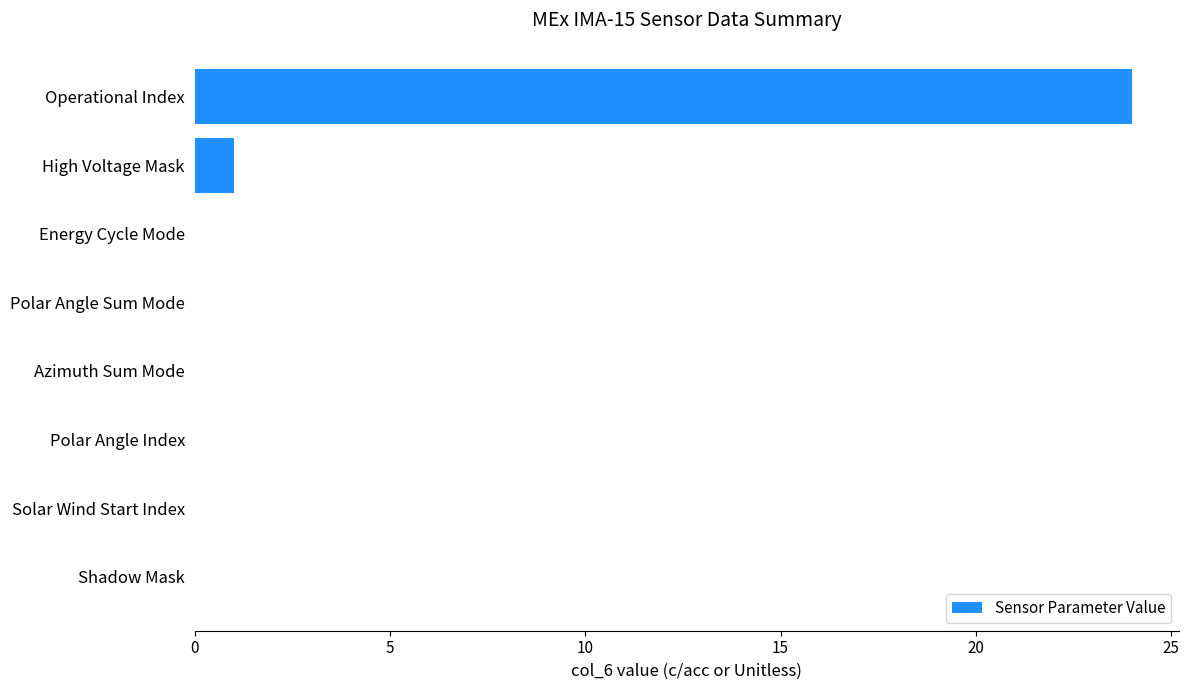

Is it true that the value at Polar Angle Index is 0?

True